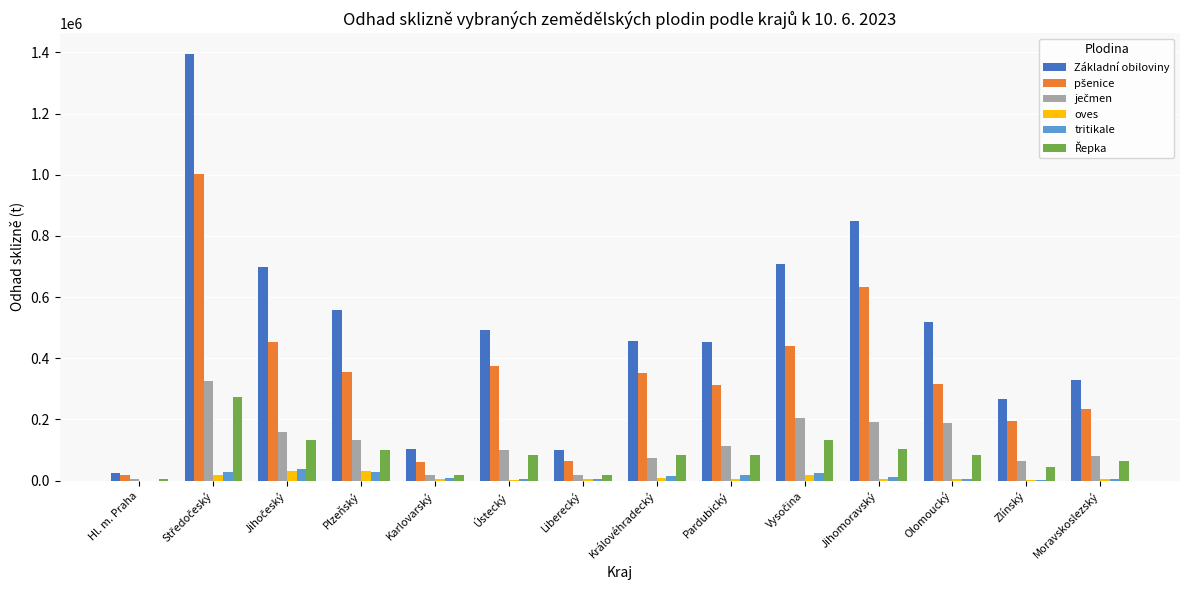

What is the maximum value for oves?

32575.3